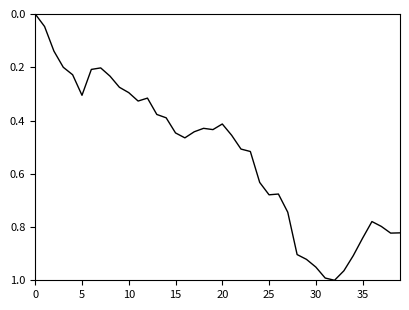

Is this an area chart (filled region under the line)?

No